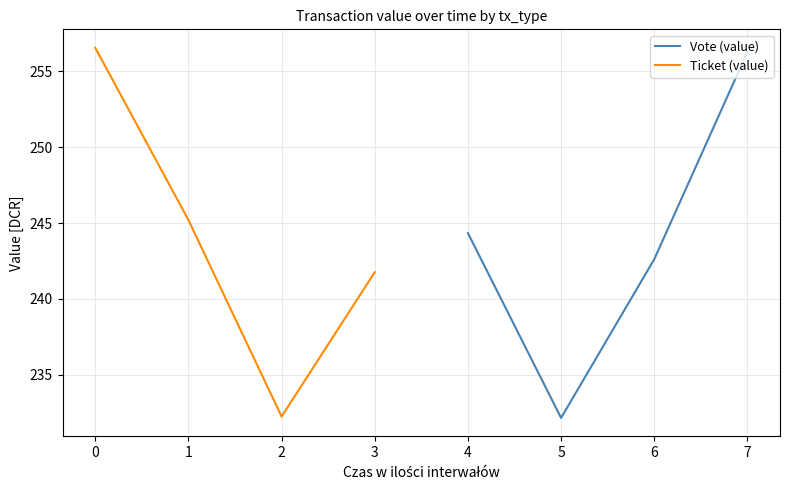

How many values in the Ticket (value) series are below 245?

2